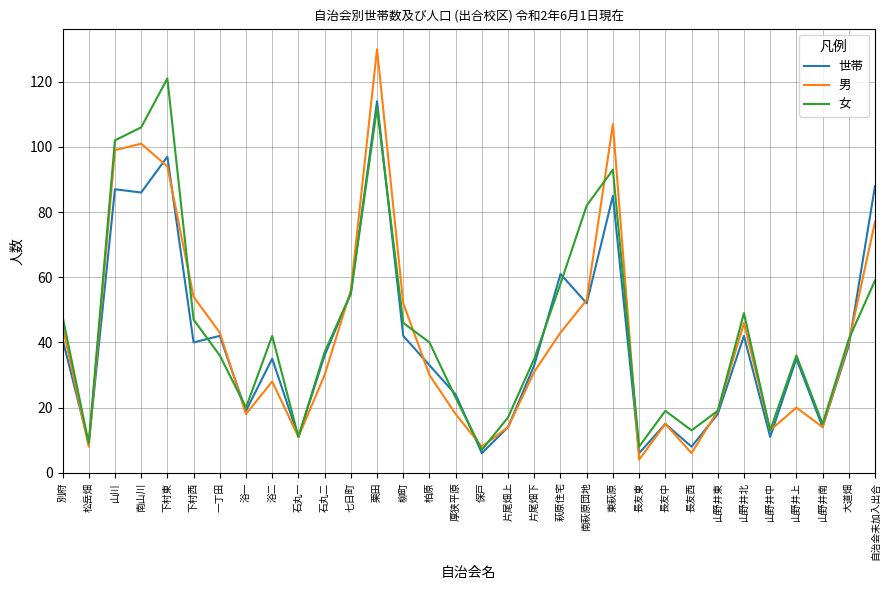

True or false: 世帯 and 男 intersect in this chart.

True